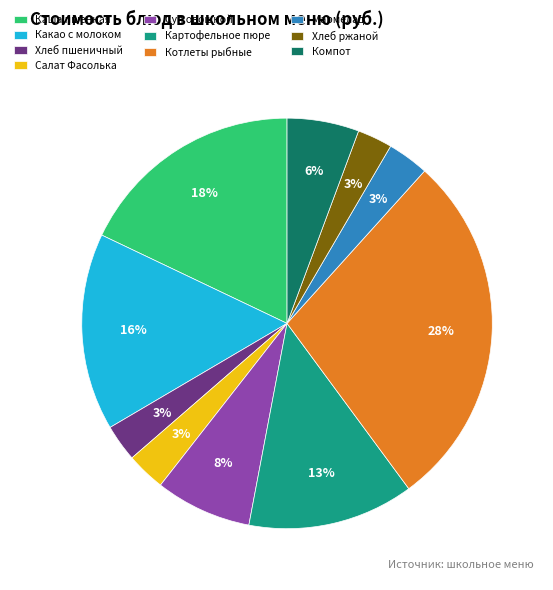

Combined, do Салат Фасолька and Котлеты рыбные account for over 50%?

No